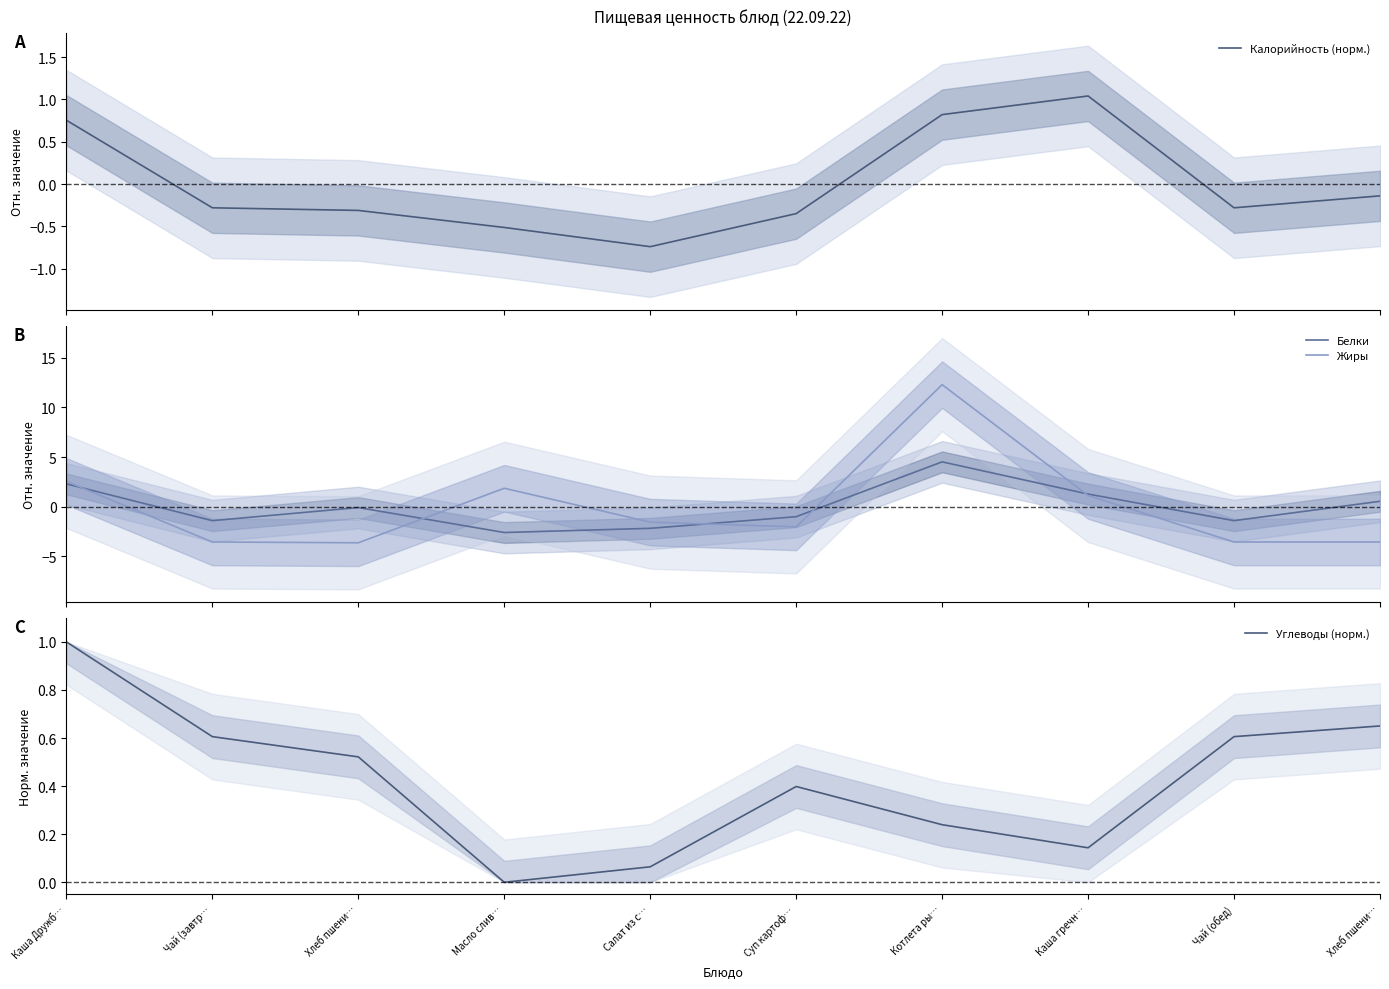

What is the label of the 7th point from the right?

Масло слив…